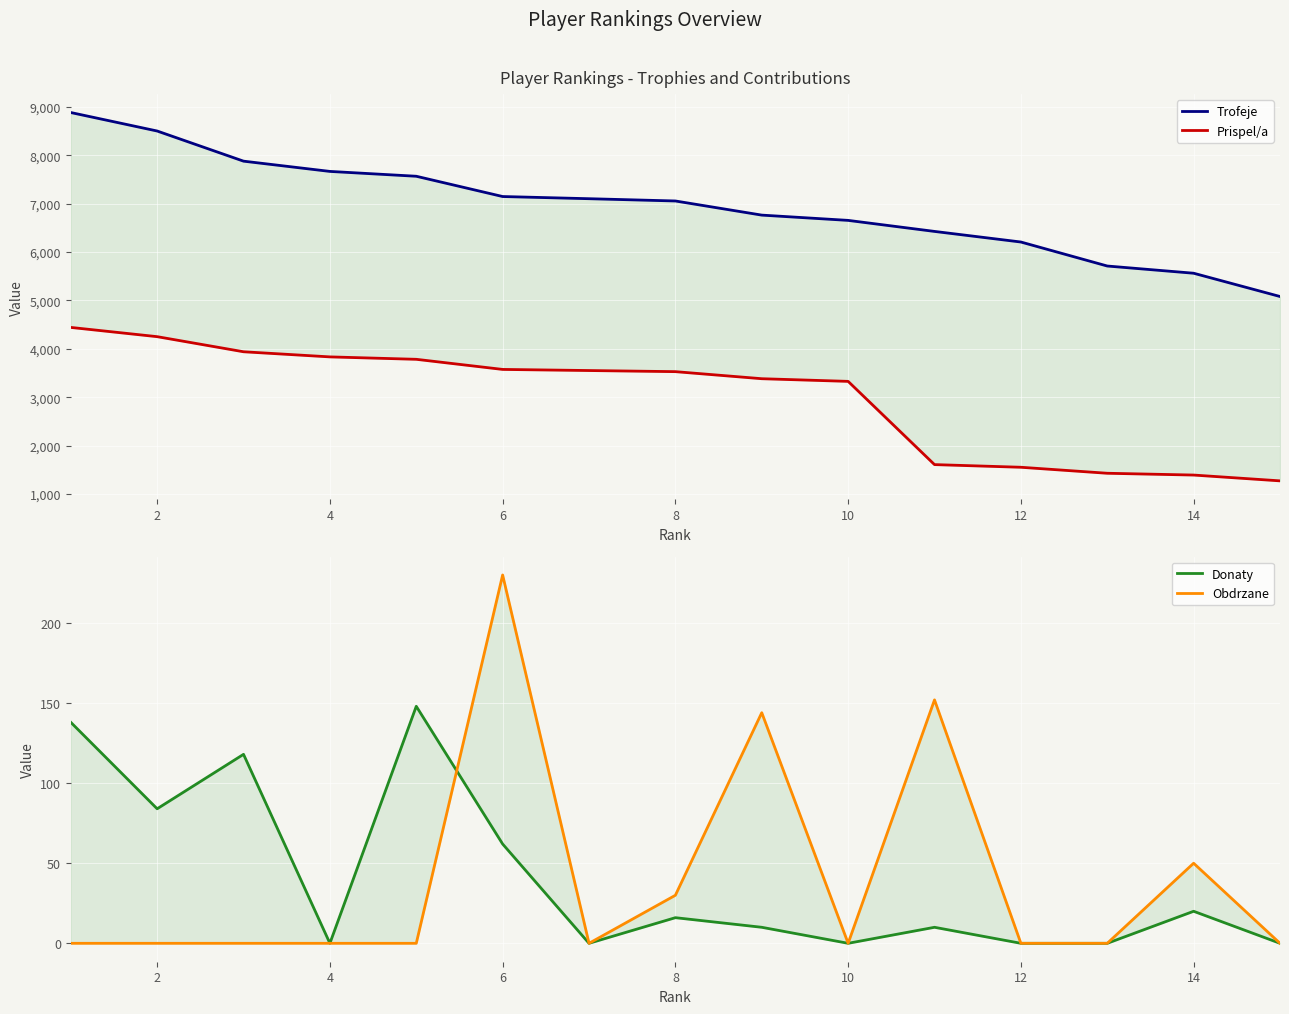

How many series are shown in this chart?

4